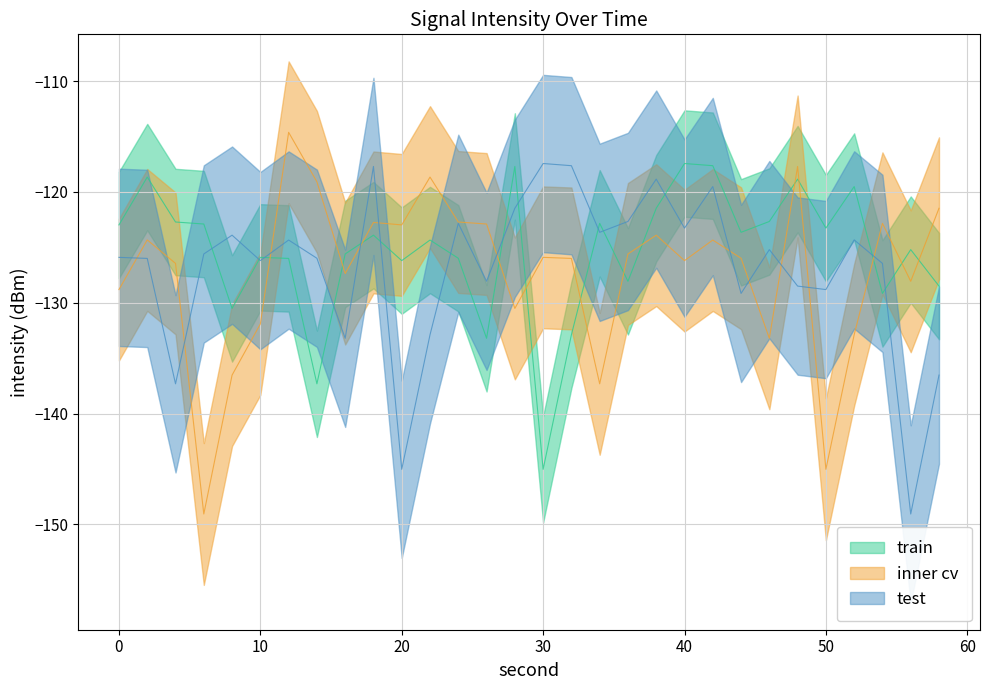

Which series changed the most between 12 and 32?

inner cv